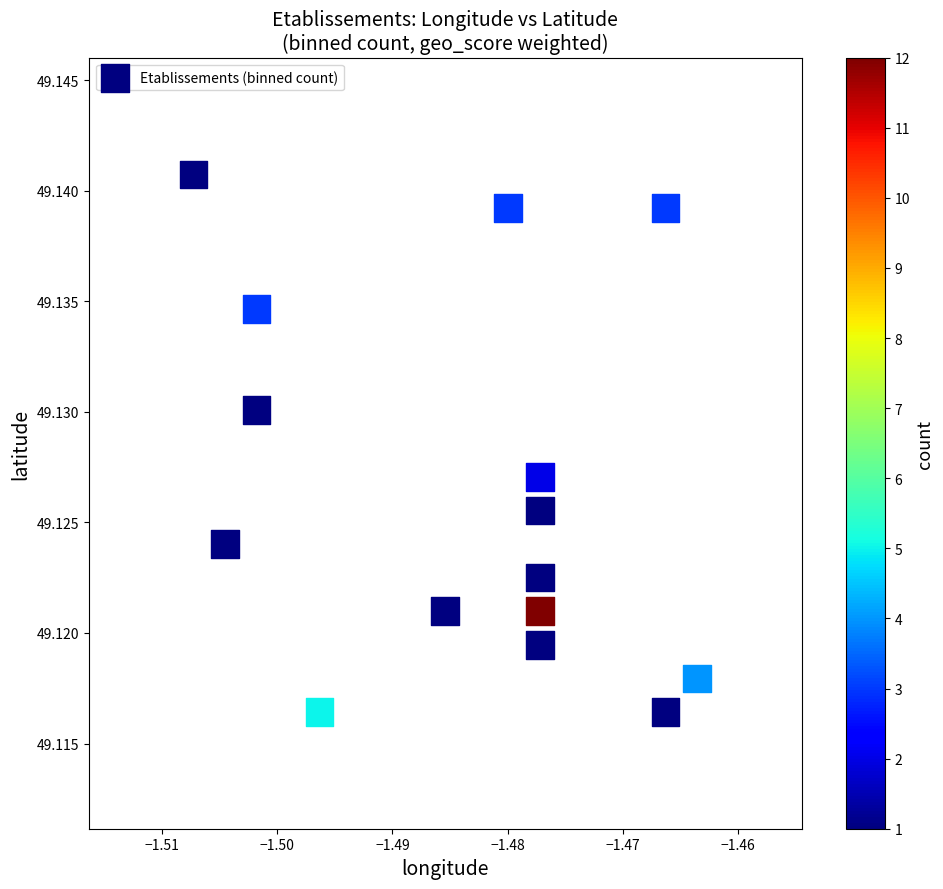

How many points are shown in the scatter plot?

15